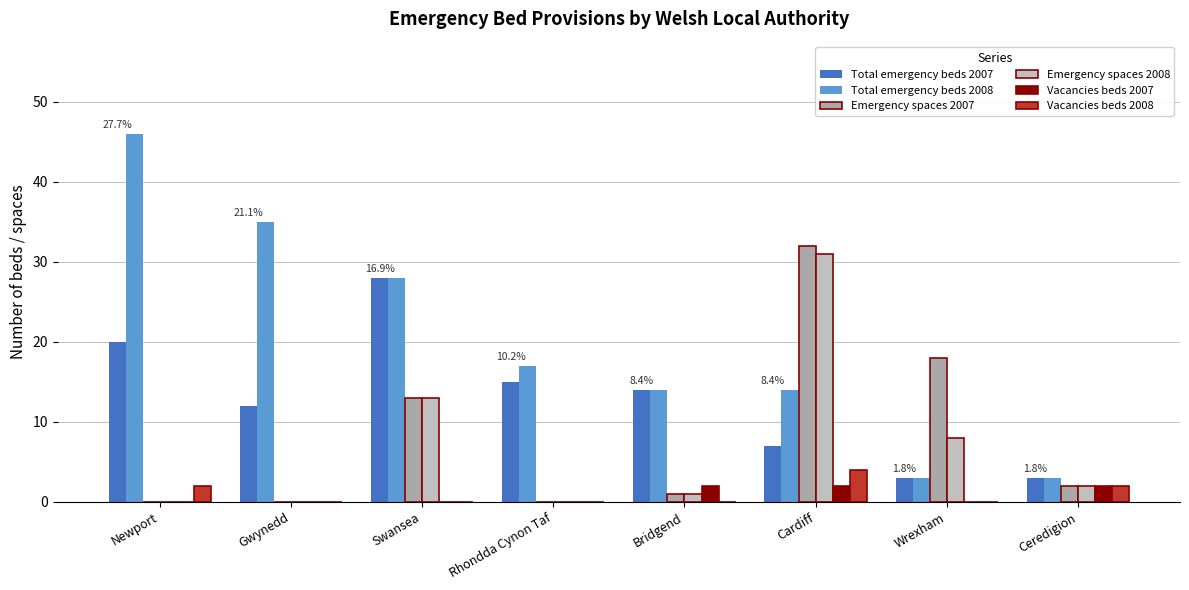

Which series has the largest range (max minus min)?

Total emergency beds 2008